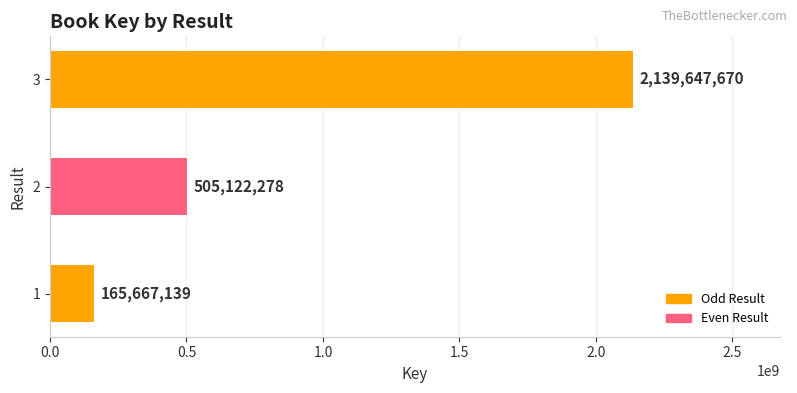

What is the change in value from 1 to 3?

+1973980531